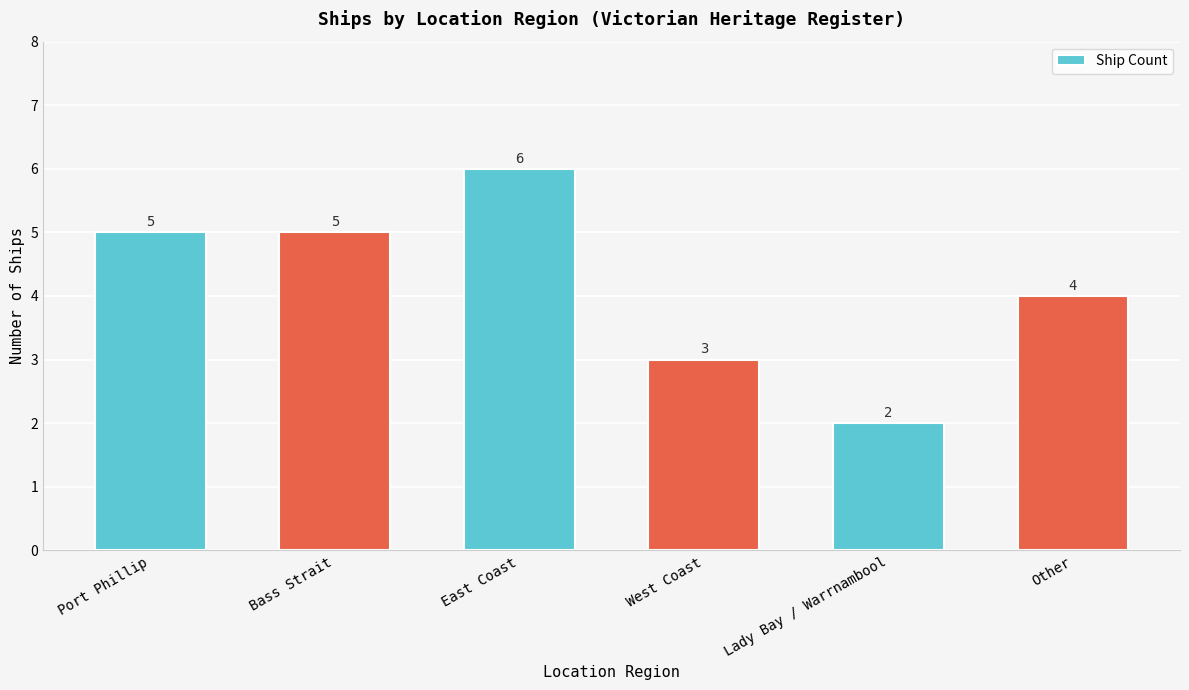

Reading left to right, what are all the values shown in this chart?

5	5	6	3	2	4